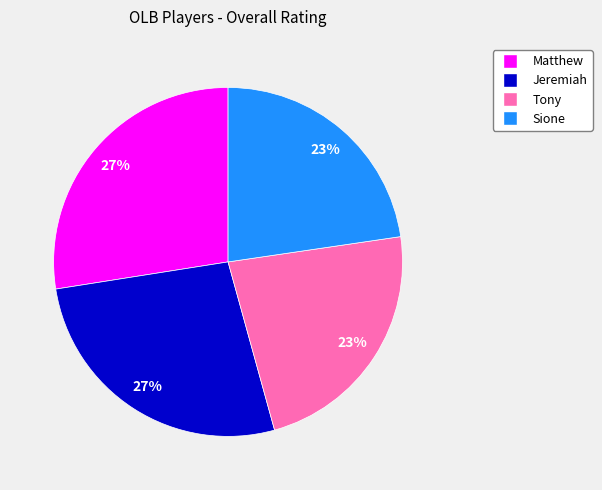

What percentage is the Jeremiah slice, to the nearest percent?

27%